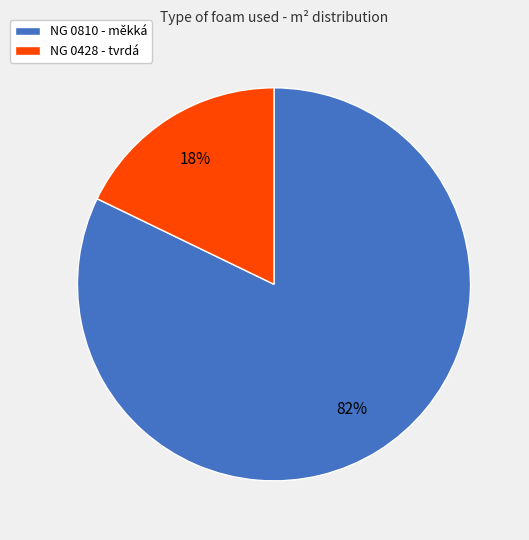

What is the smallest slice in the pie chart?

NG 0428 - tvrdá